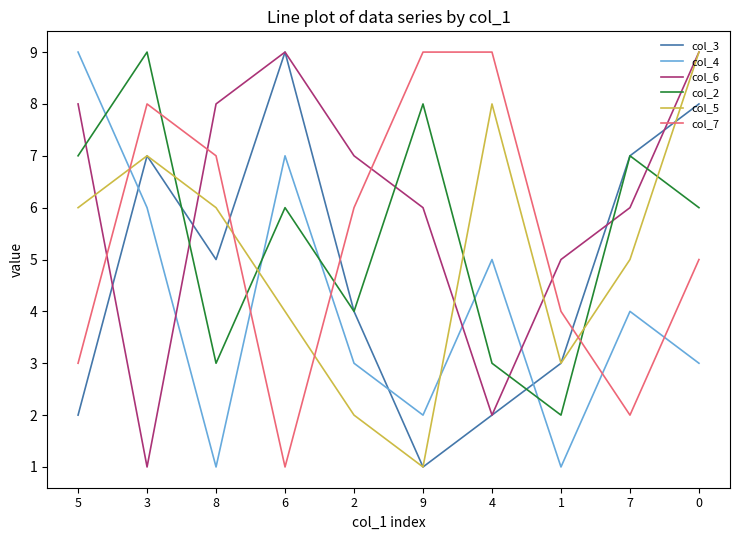

What is the spread (max minus min) of values at 4?

7